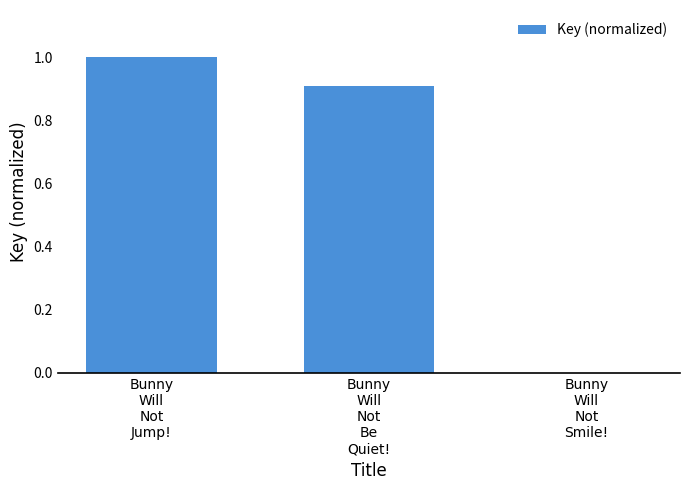

Are the bars grouped side by side (vs. stacked)?

No